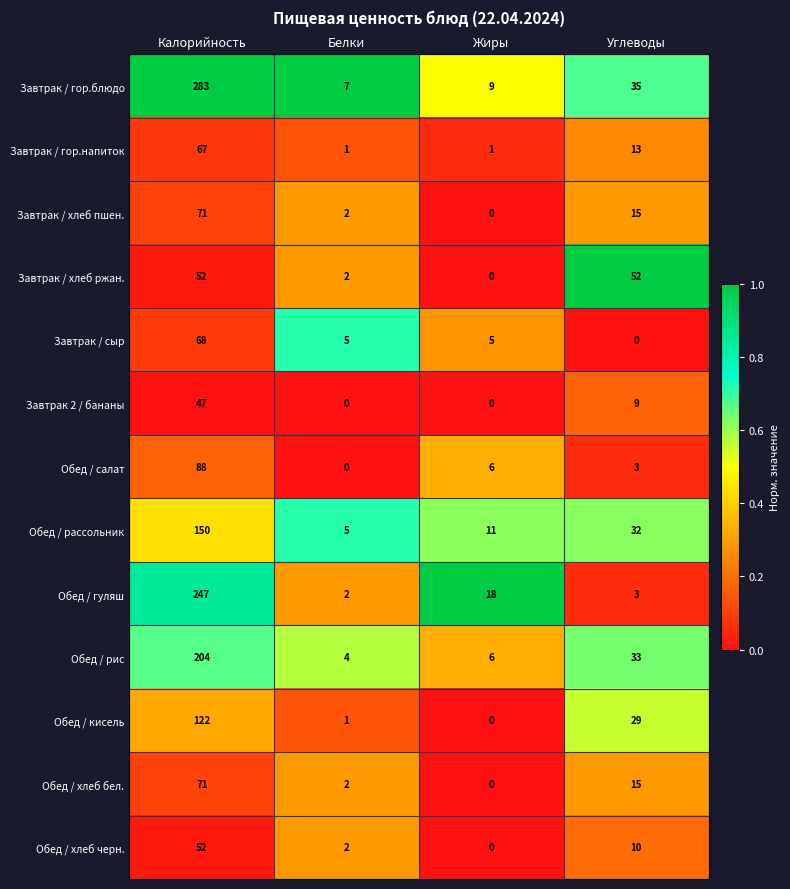

What is the maximum value shown in the chart?

283